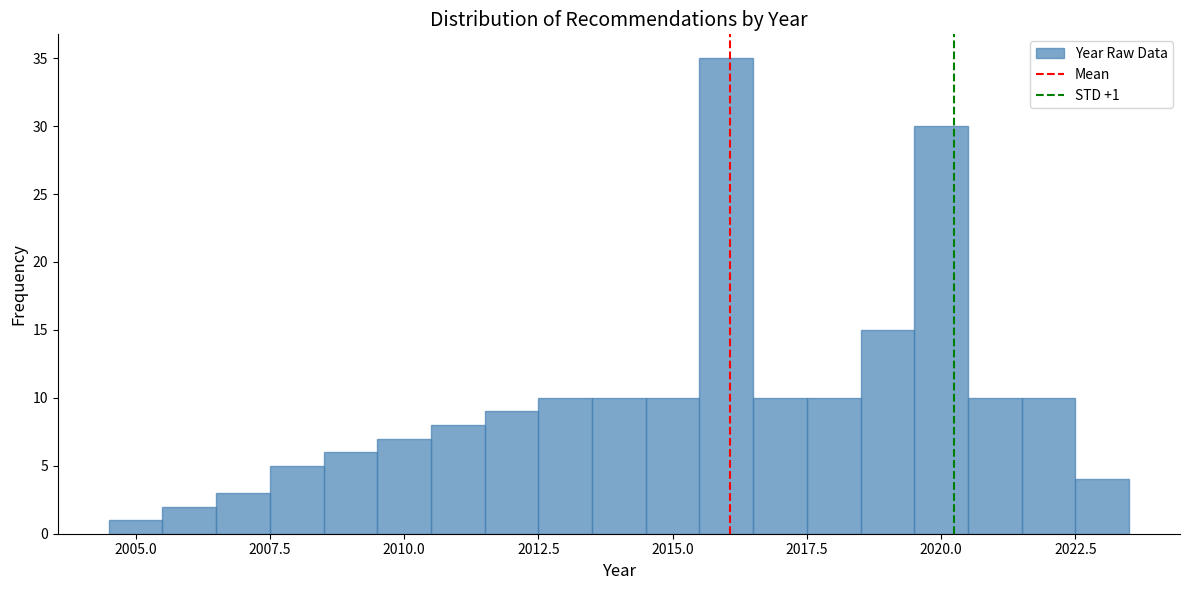

Read against the x-axis, roughly where is the centre of the tallest bar?

2016.0